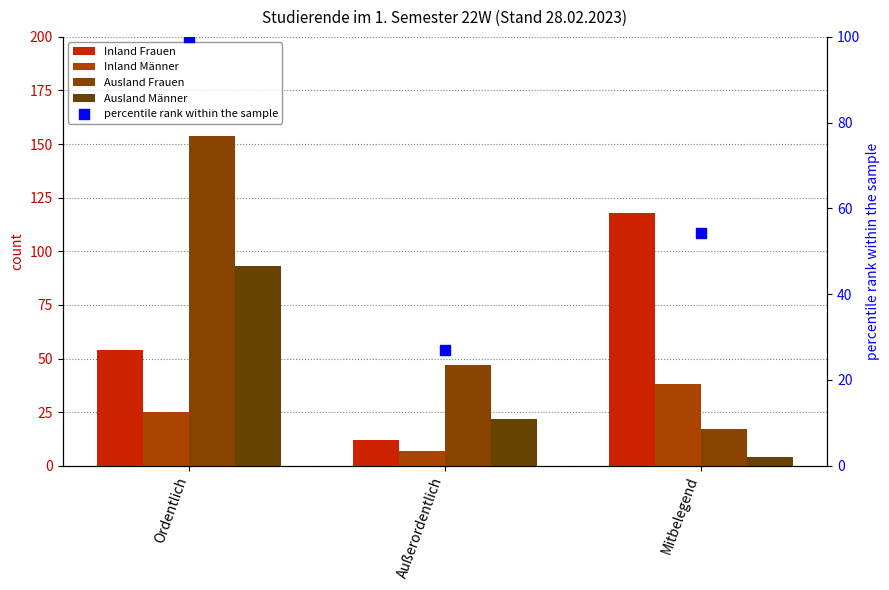

Is the value of Ausland Frauen at Mitbelegend greater than the value of percentile rank within the sample at Mitbelegend?

No